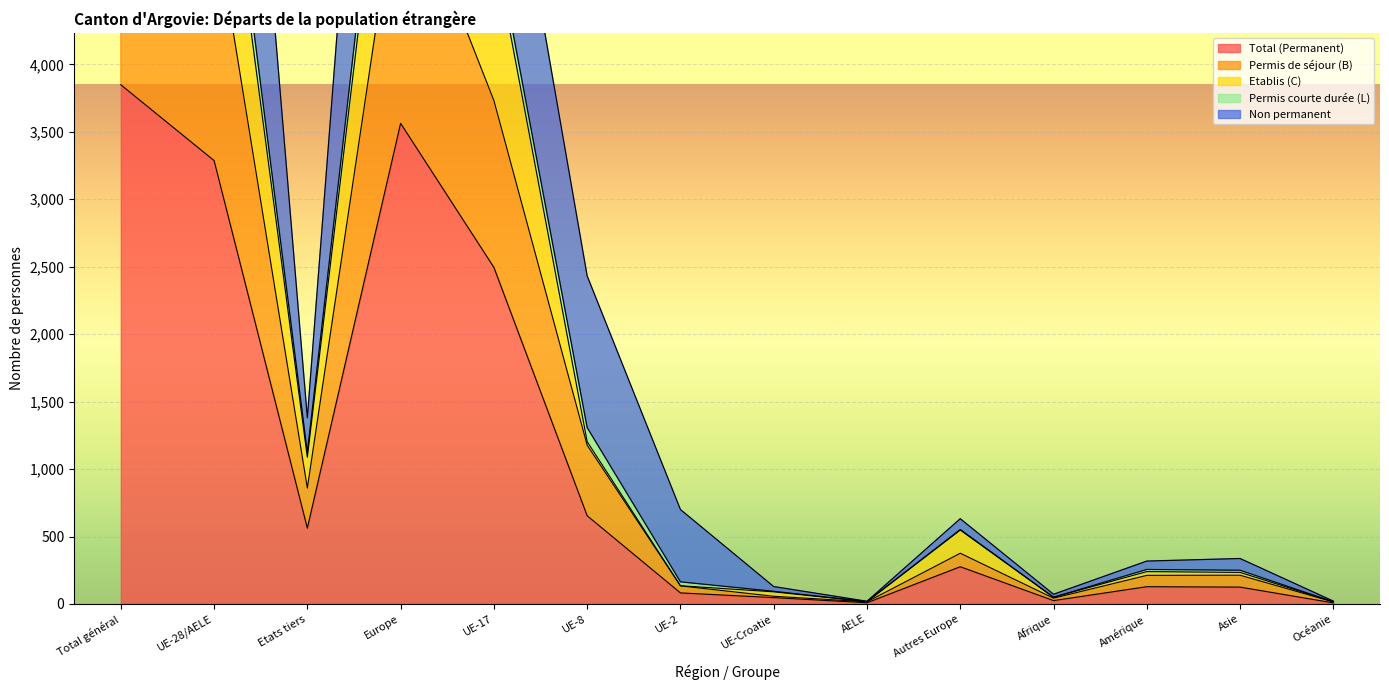

The value of Total (Permanent) at UE-8 is 150. True or false?

False